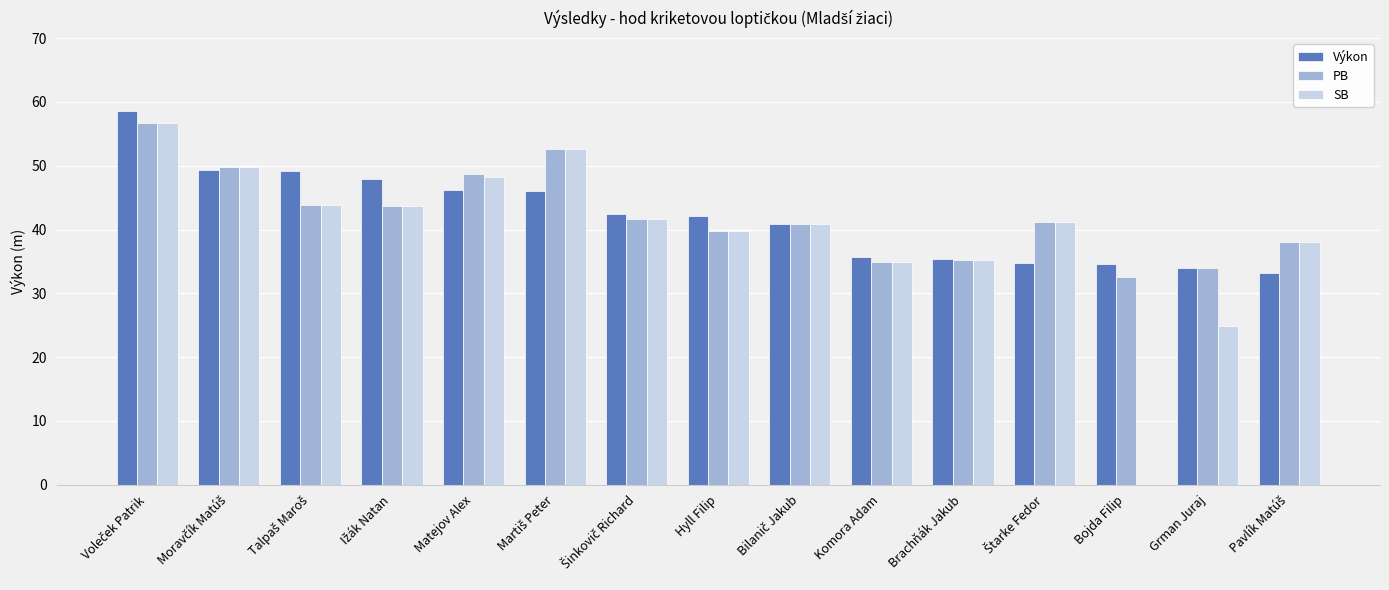

The SB series shows 35.2 at Brachňák Jakub. True or false?

True